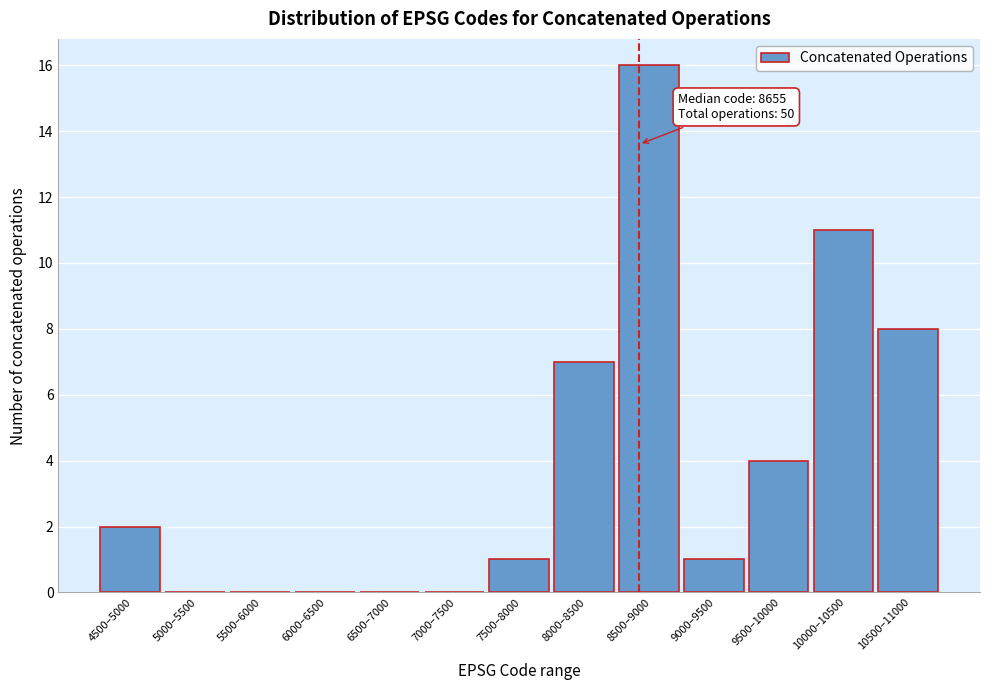

Reading left to right, what are all the values shown in this chart?

4500–5000=2	5000–5500=0	5500–6000=0	6000–6500=0	6500–7000=0	7000–7500=0	7500–8000=1	8000–8500=7	8500–9000=16	9000–9500=1	9500–10000=4	10000–10500=11	10500–11000=8